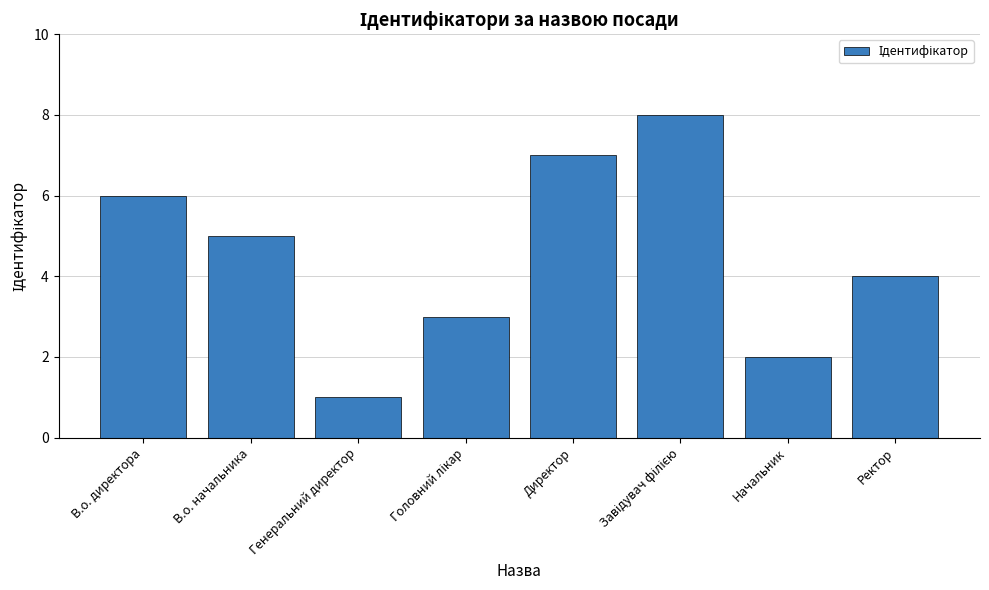

Reading right to left, transcribe all the data shown in this chart.

4	2	8	7	3	1	5	6